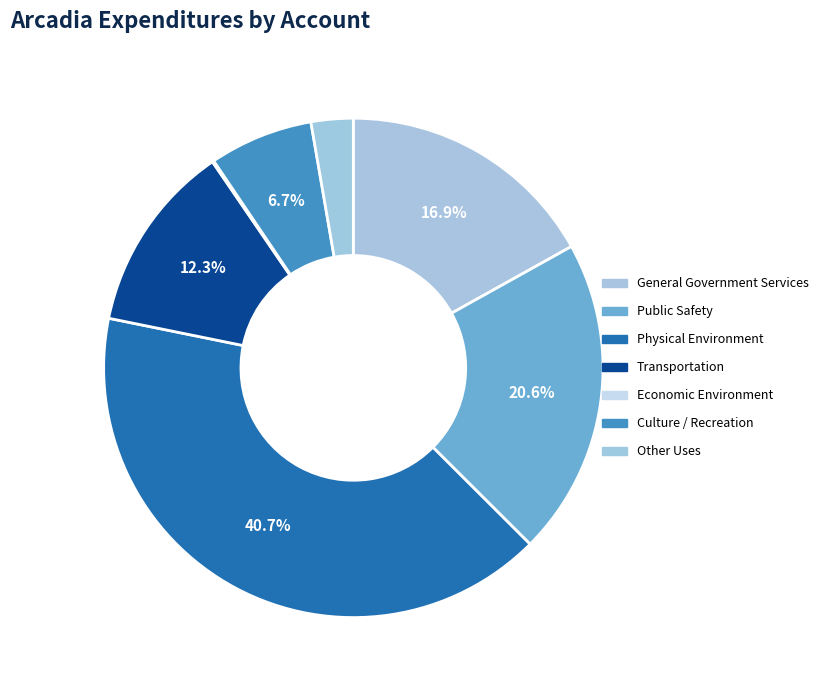

How many slices are in this pie chart?

7